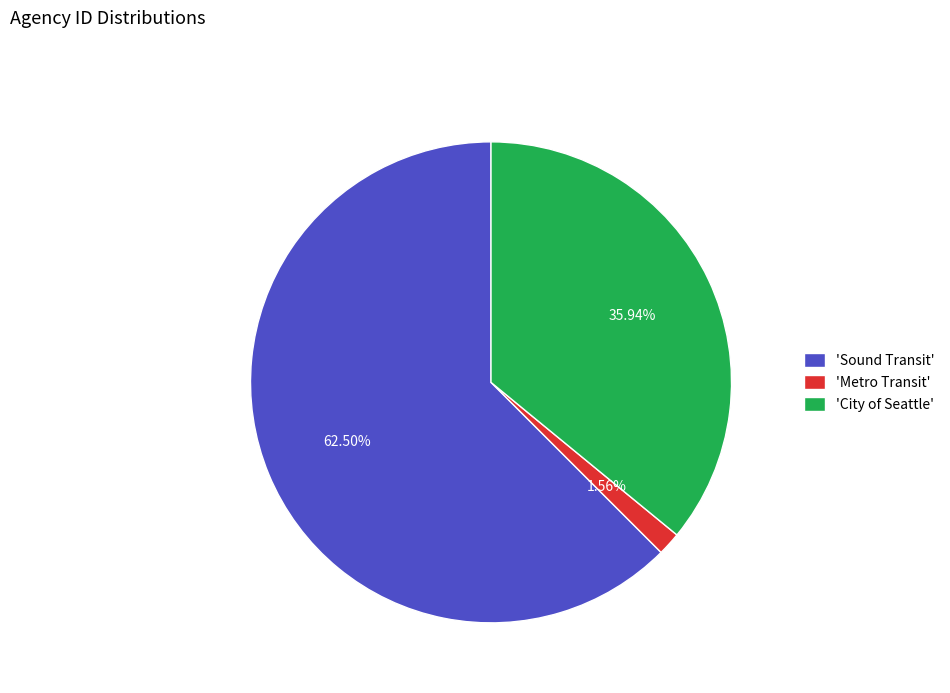

What is the smallest slice in the pie chart?

'Metro Transit'